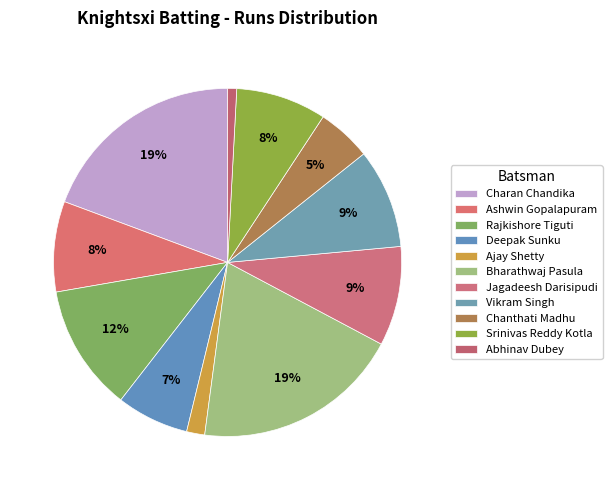

Does any single category account for the majority?

No